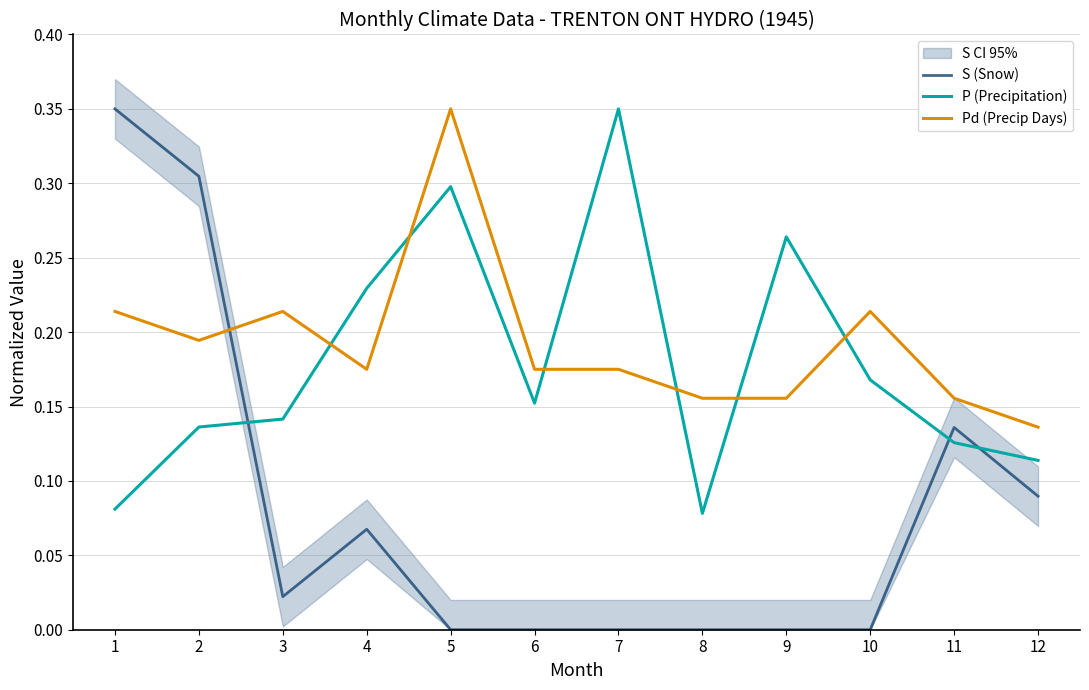

Does the chart have visible grid lines?

Yes